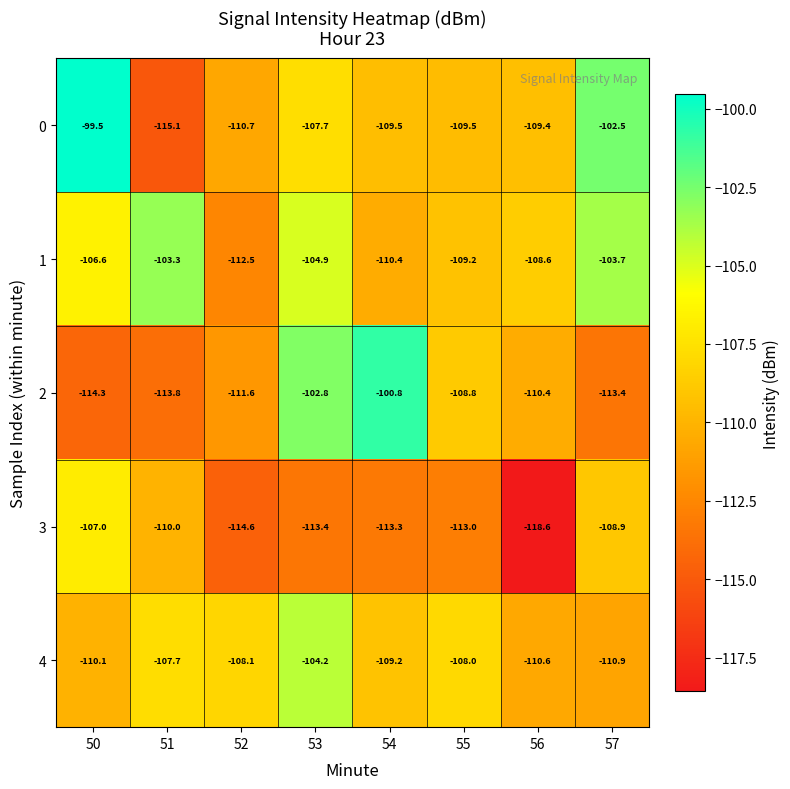

What is the approximate value of 1 at 56?

-108.6